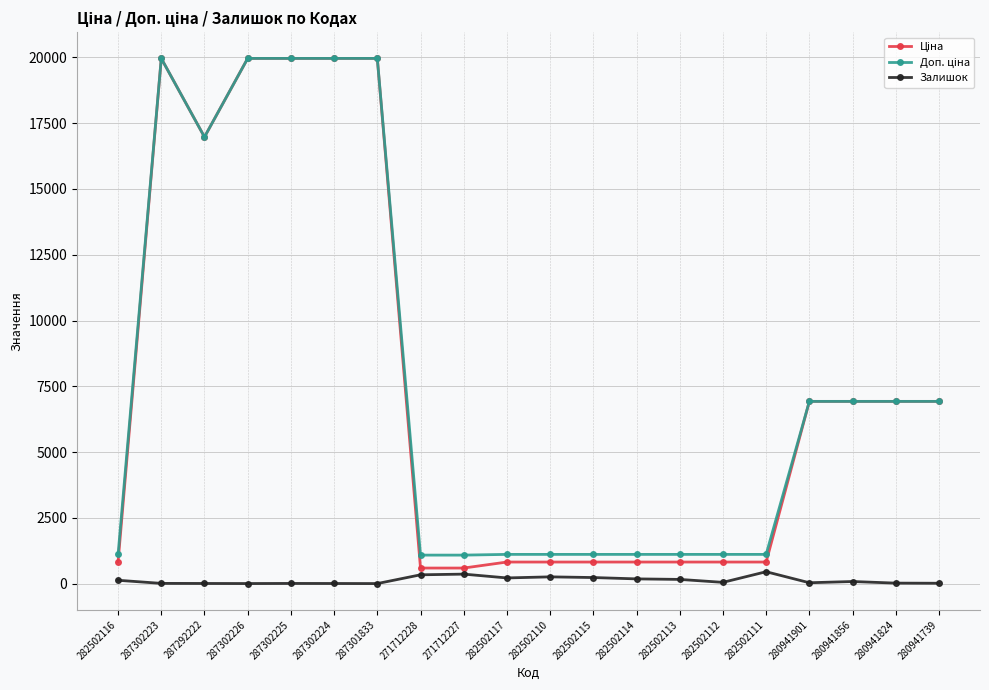

What is the greatest value displayed?

19964.2